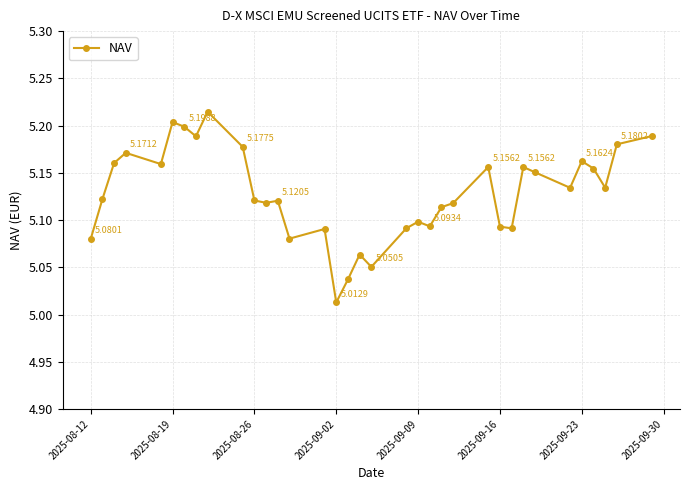

What is the sum of all values?

179.5